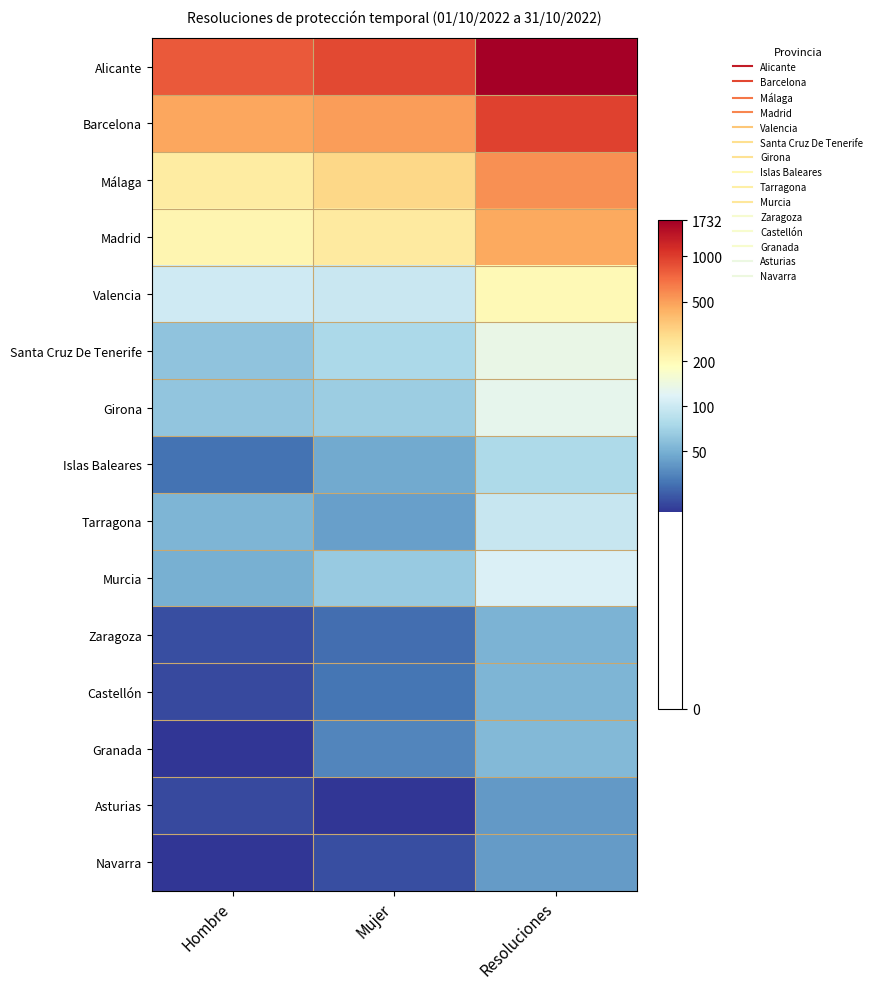

How many distinct data groups are displayed?

15